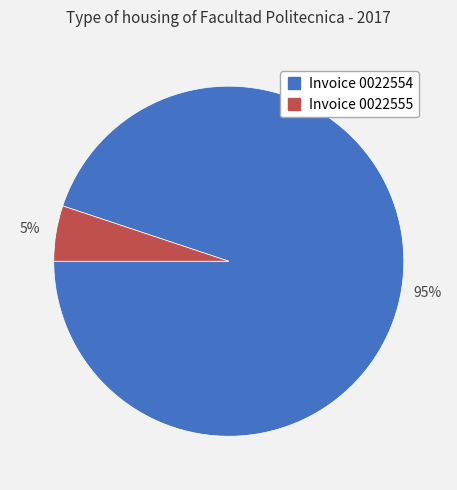

Is there any slice that represents more than half of the pie?

Yes